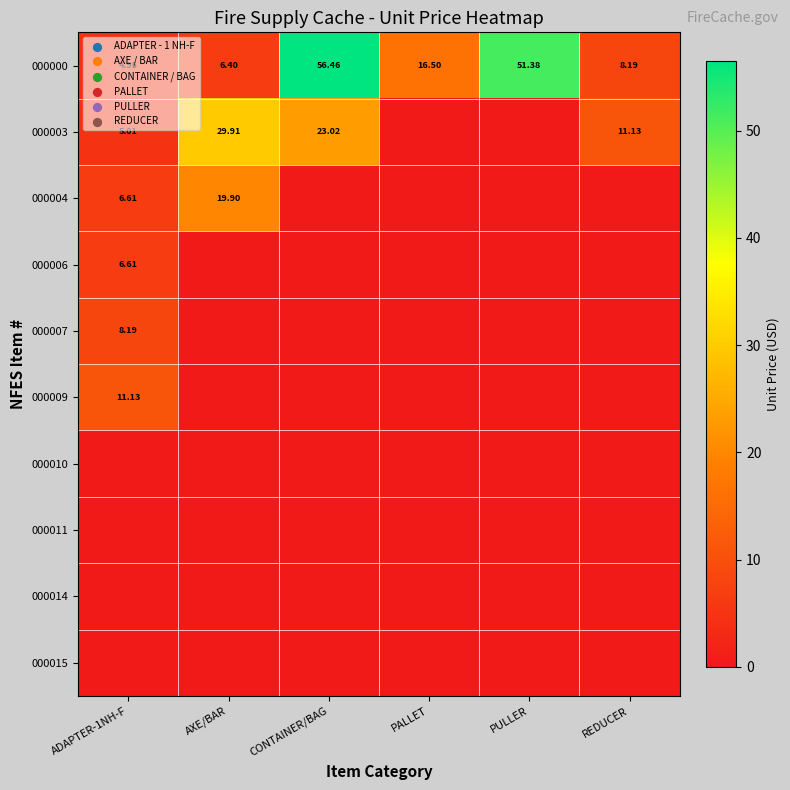

At which label is 000000 closest to 30?

PALLET